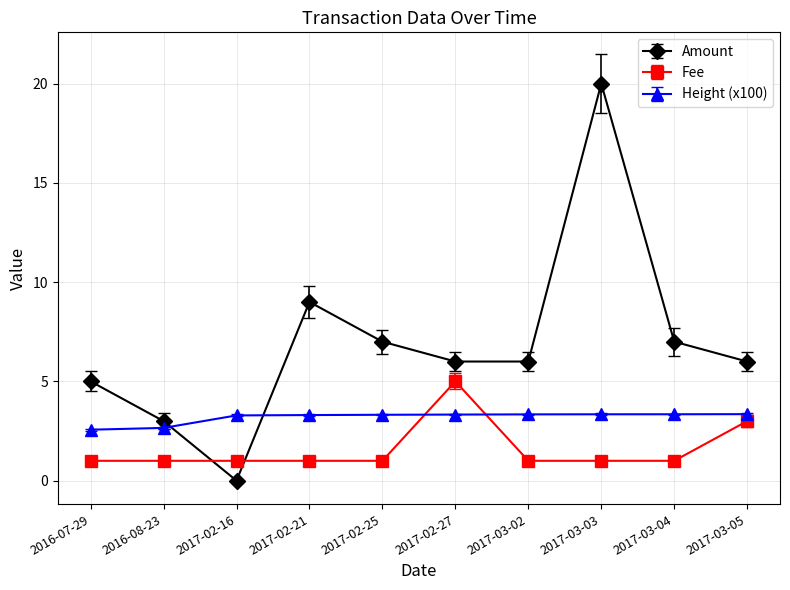

Does the chart have visible grid lines?

Yes